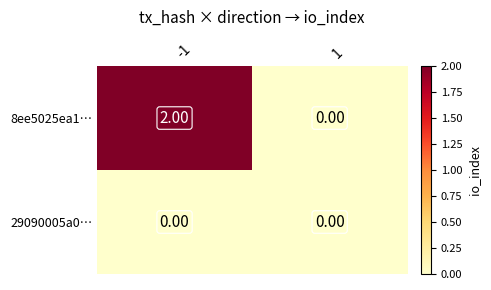

Which series has the largest total across all categories?

8ee5025ea1…